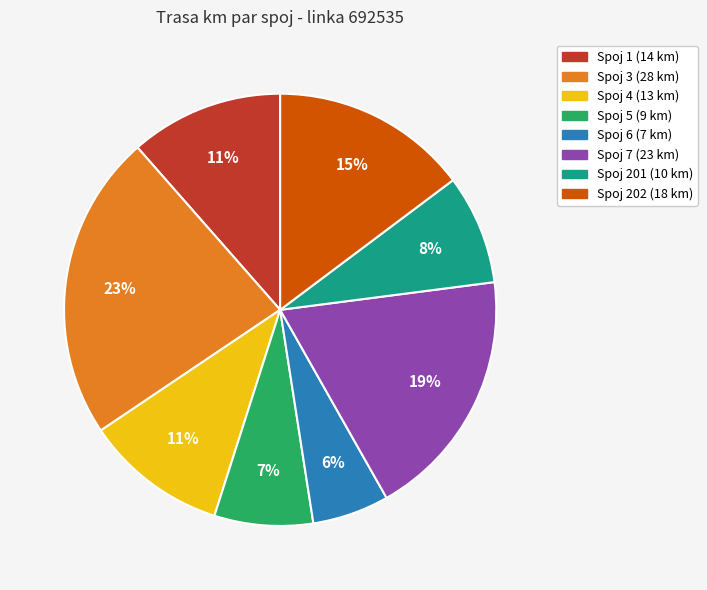

How many slices are in this pie chart?

8